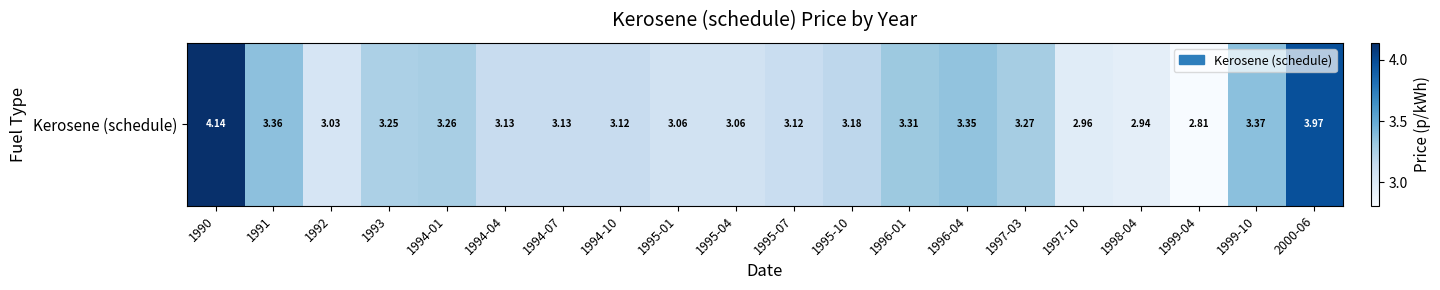

Reading right to left, what are all the values shown in this chart?

2000-06=4.0	1999-10=3.4	1999-04=2.8	1998-04=2.9	1997-10=3.0	1997-03=3.3	1996-04=3.3	1996-01=3.3	1995-10=3.2	1995-07=3.1	1995-04=3.1	1995-01=3.1	1994-10=3.1	1994-07=3.1	1994-04=3.1	1994-01=3.3	1993=3.2	1992=3.0	1991=3.4	1990=4.1